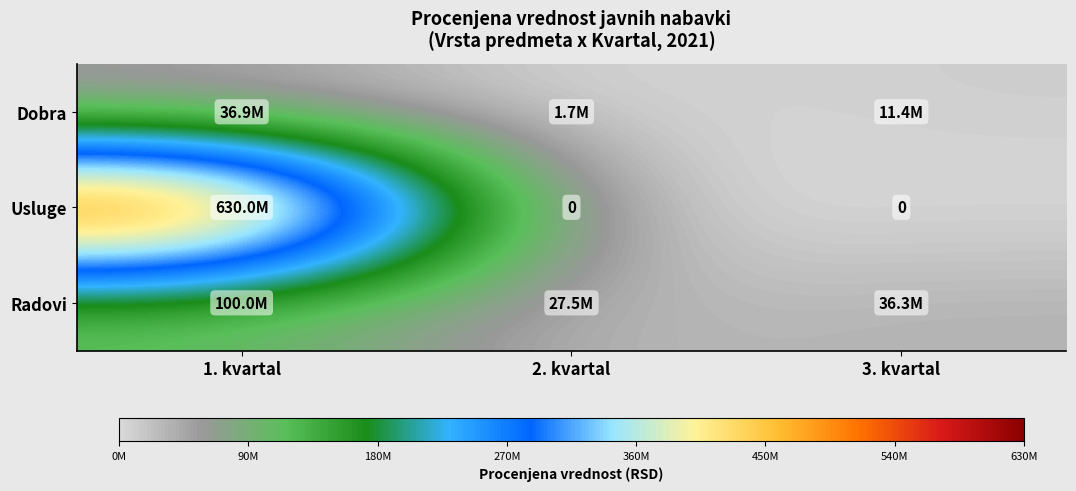

Which series has the largest total across all categories?

Usluge